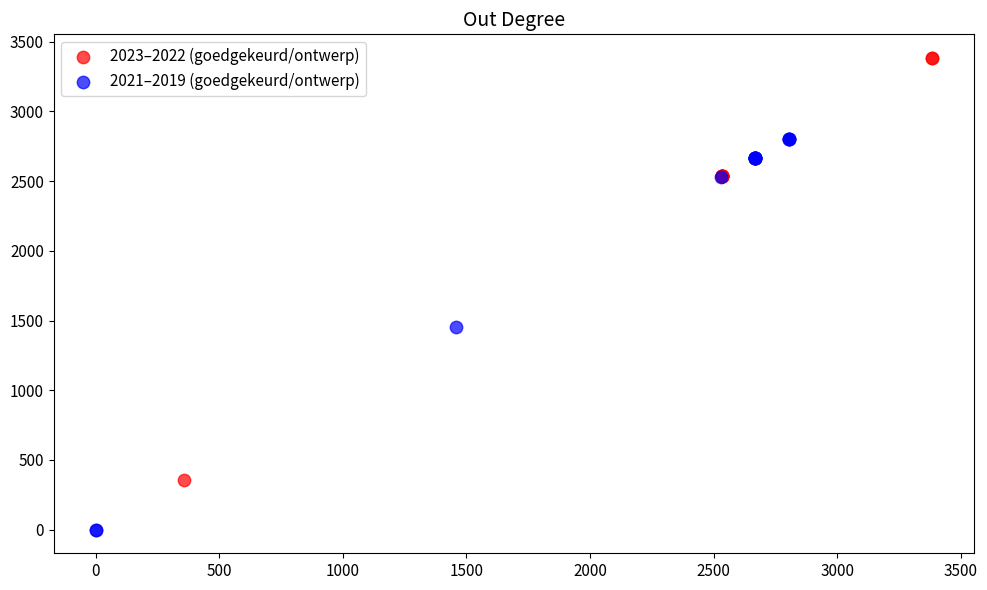

Which series reaches the maximum Y coordinate?

2023–2022 (goedgekeurd/ontwerp)